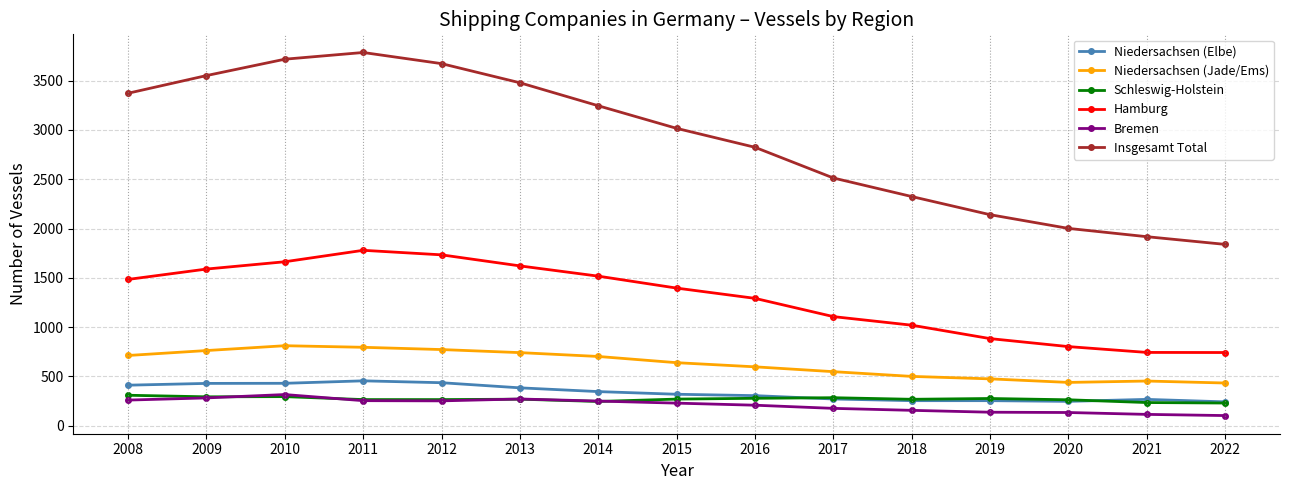

Which category has the highest value in the Hamburg series?

2011